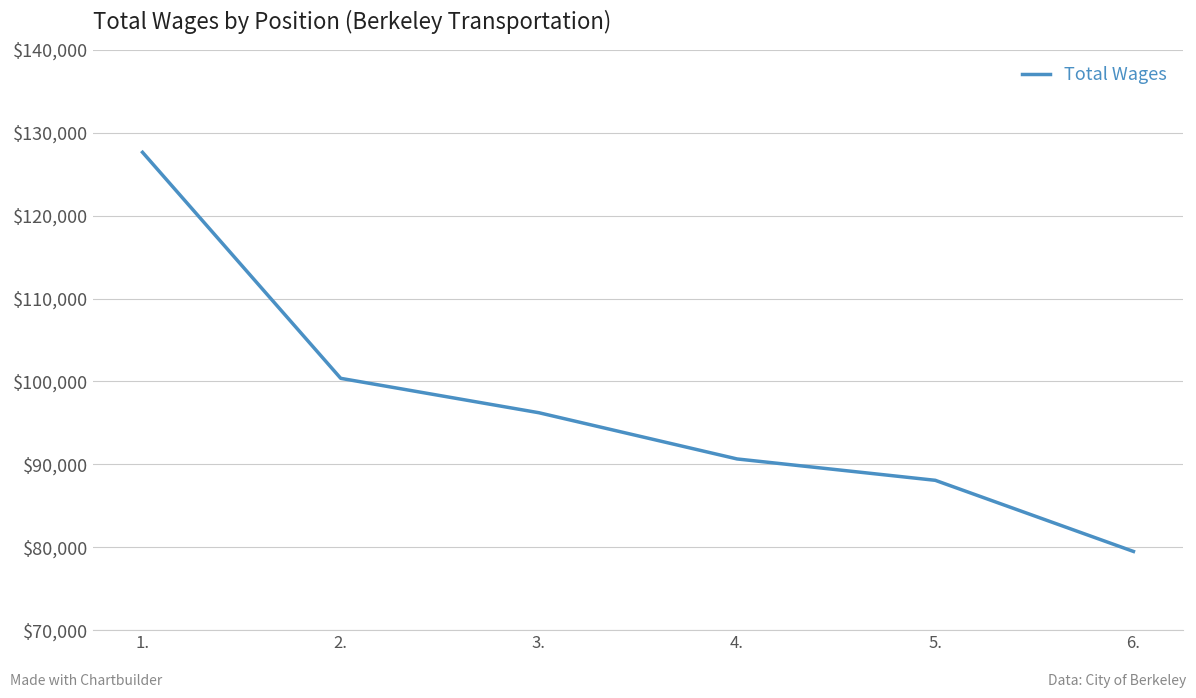

What is the difference between the maximum and minimum values?

48154